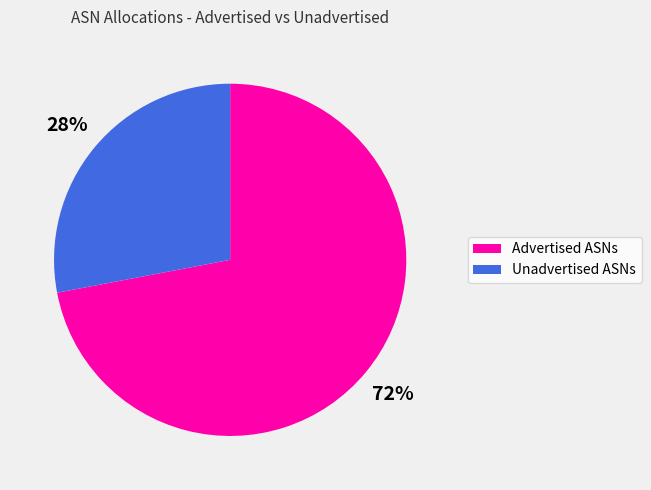

What is the smallest slice in the pie chart?

Unadvertised ASNs